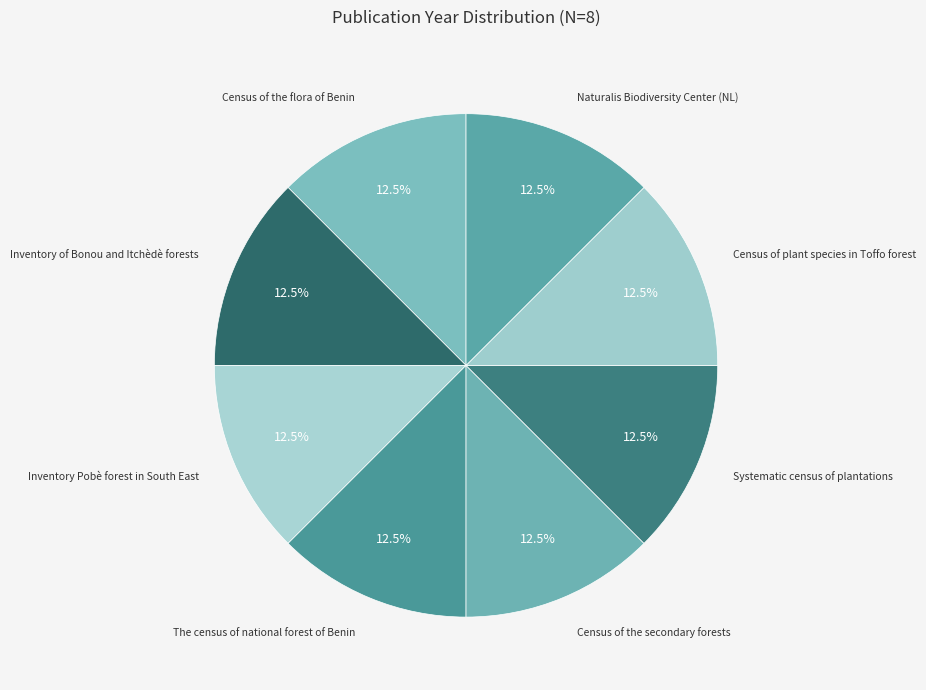

Is the sum of Inventory of Bonou and Itchèdè forests and Naturalis Biodiversity Center (NL) greater than half?

No